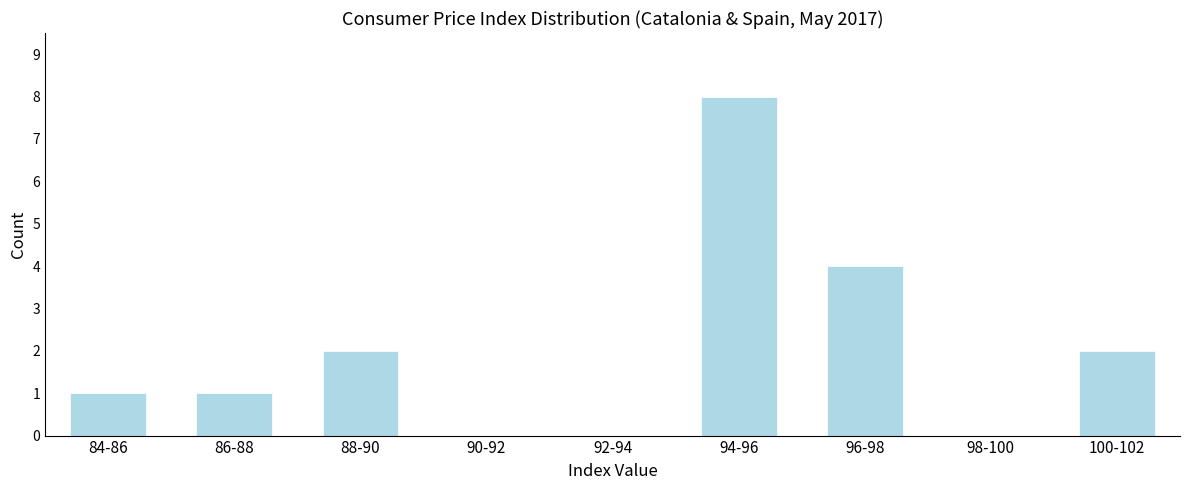

Reading left to right, what are all the values shown in this chart?

84-86=1	86-88=1	88-90=2	90-92=0	92-94=0	94-96=8	96-98=4	98-100=0	100-102=2